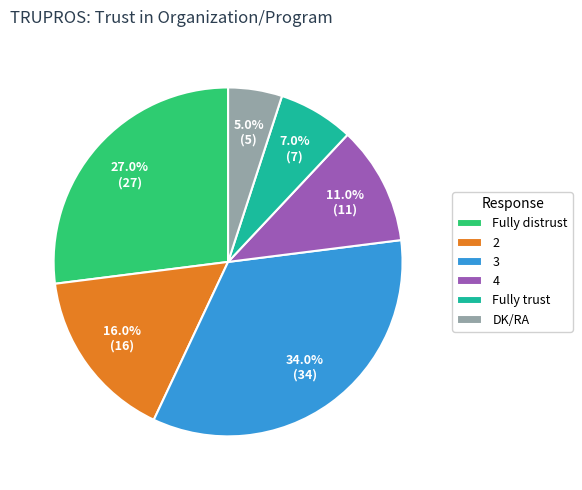

What is the total percentage of DK/RA and 4?

16.0%